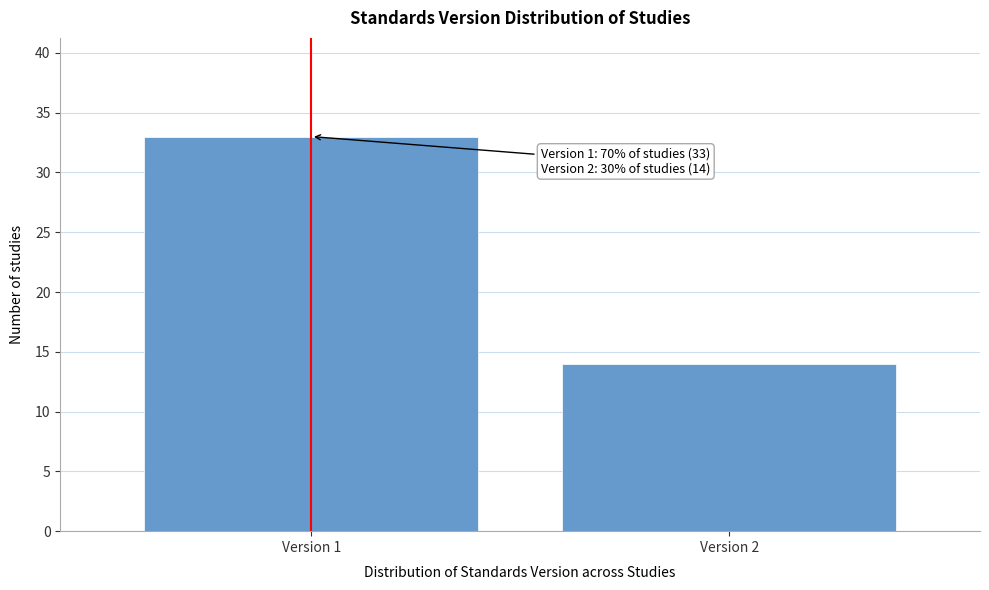

Reading right to left, list all the values displayed in this chart.

Version 2=14	Version 1=33